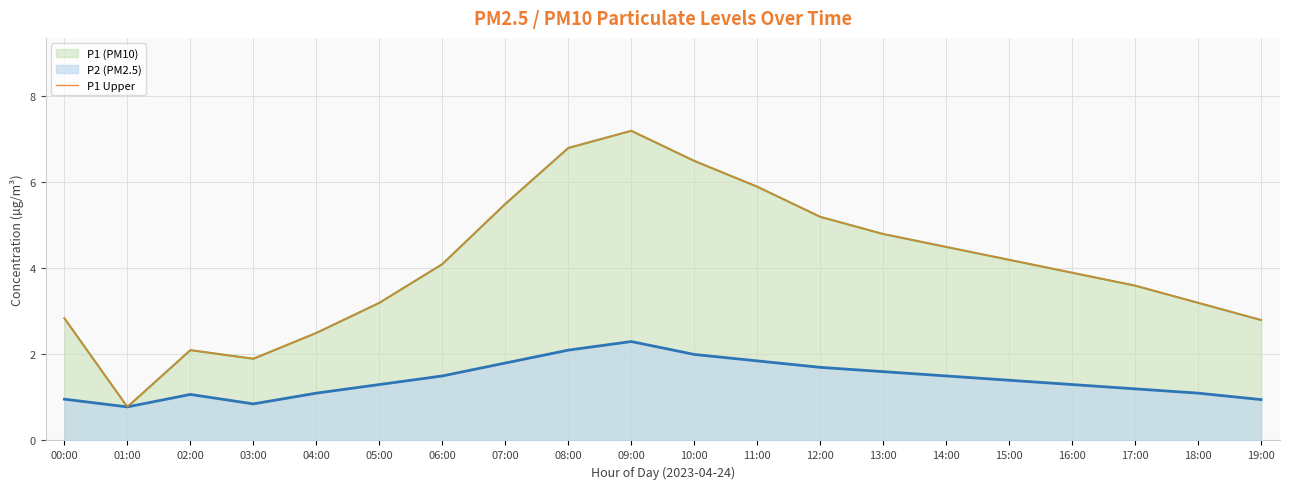

How many points are higher than both their immediate neighbors (excluding endpoints)?

2